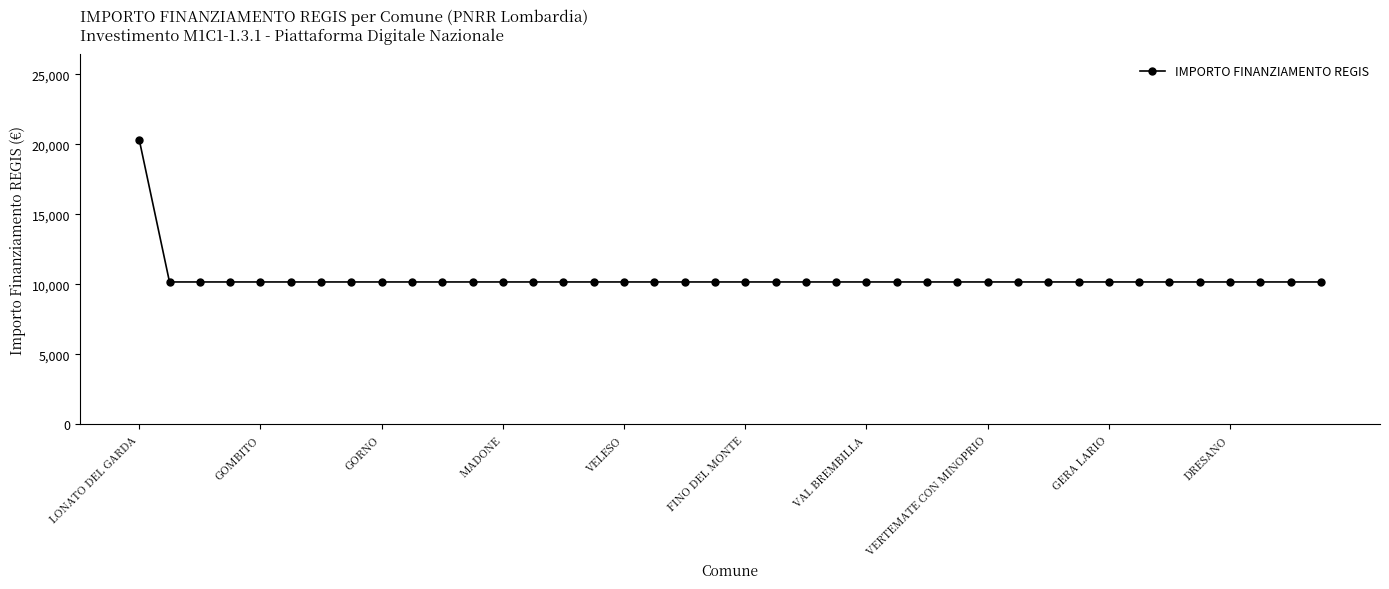

What is the minimum value shown in the chart?

10172